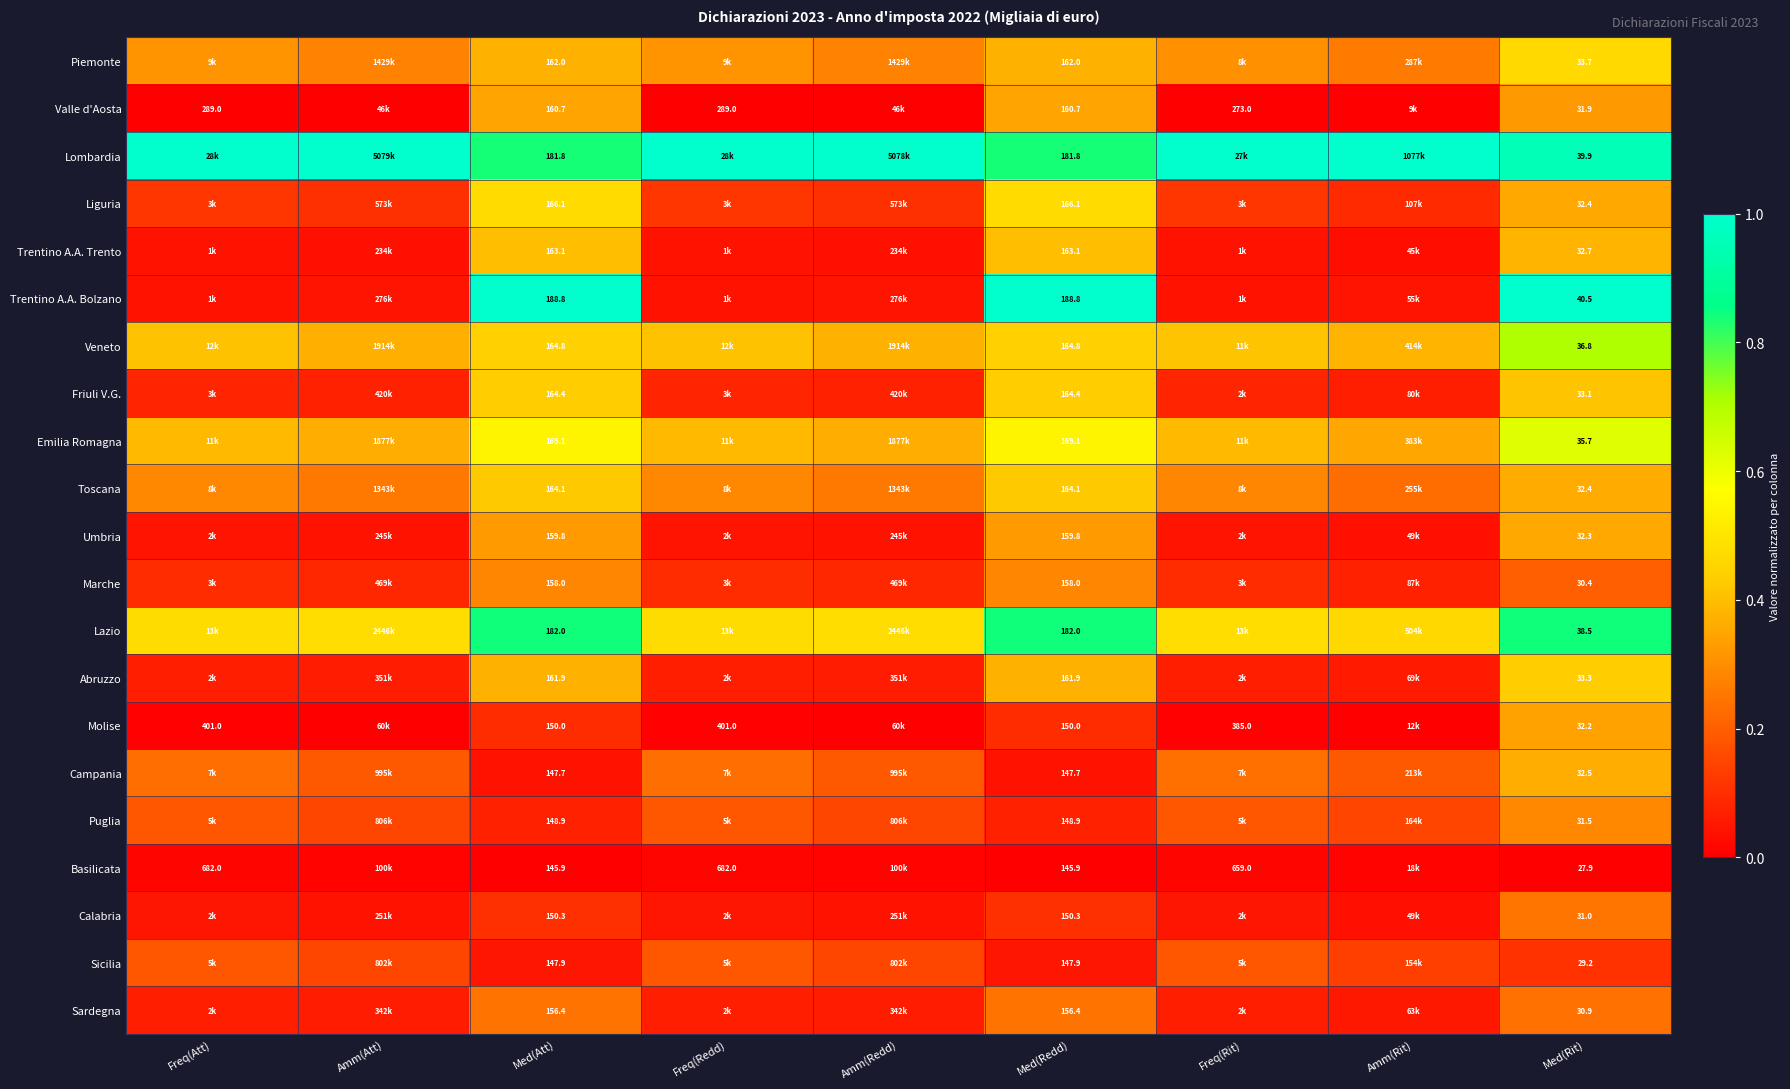

What is the total value across all series at Med(Rit)?

698.8